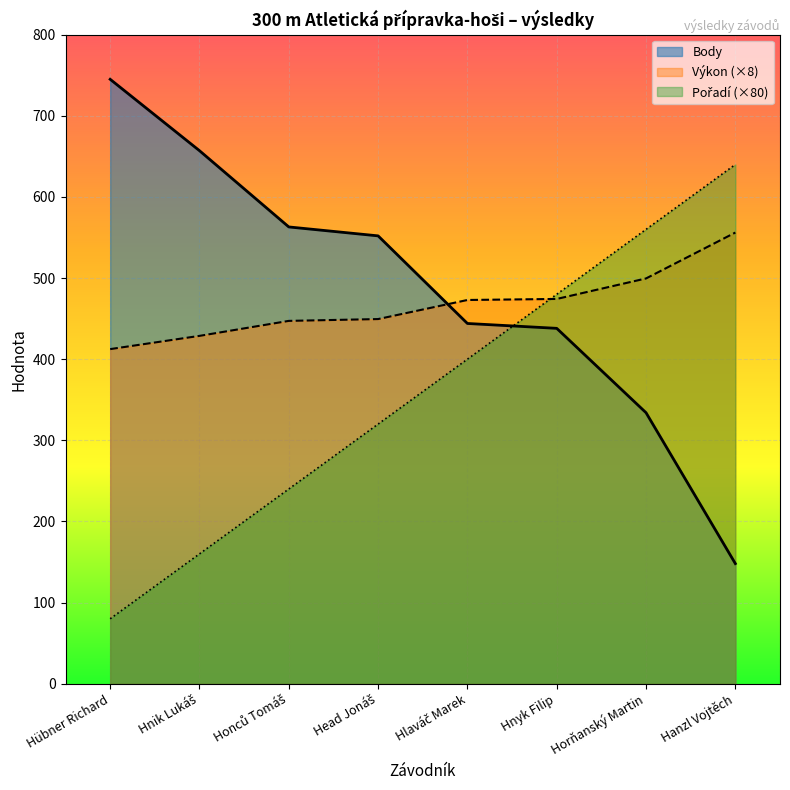

Reading left to right, transcribe all the data shown in this chart.

Pořadí: 80.0	160.0	240.0	320.0	400.0	480.0	560.0	640.0
Výkon: 412.4	428.7	447.2	449.4	473.0	474.2	499.5	556.1
Body: 745.0	657.0	563.0	552.0	444.0	438.0	334.0	148.0